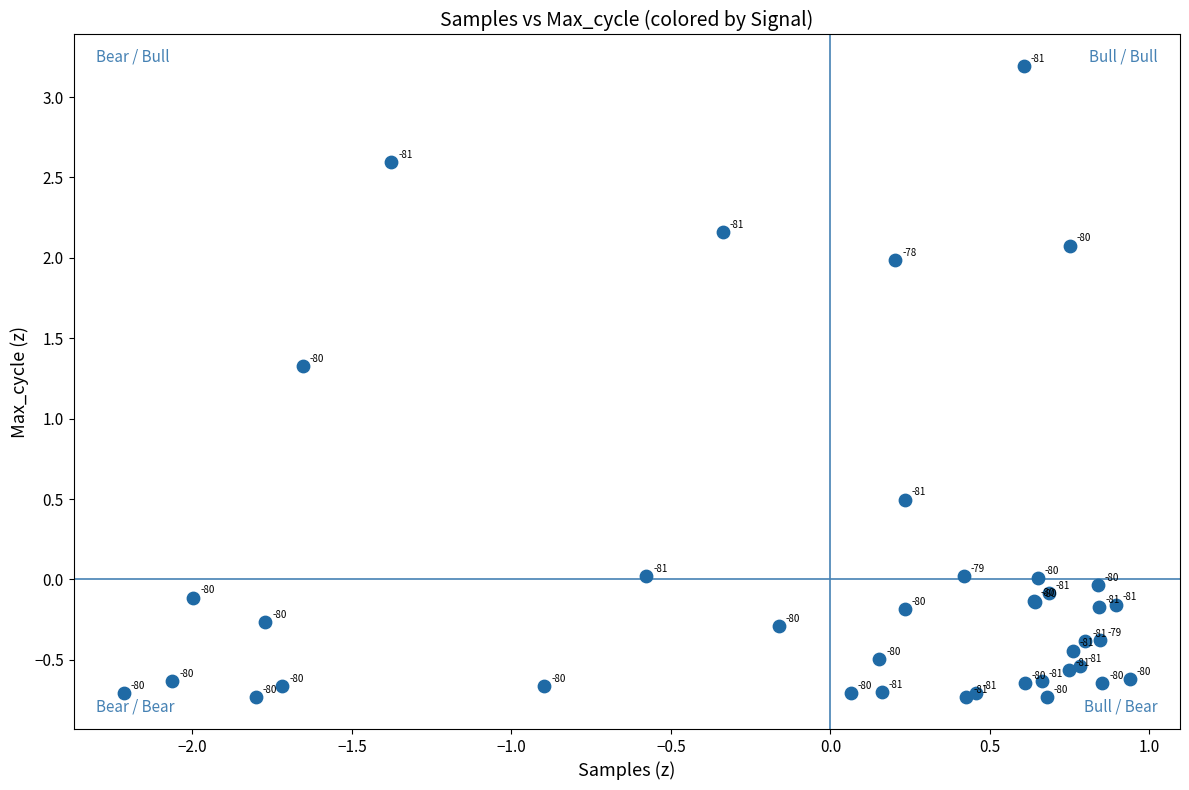

What Y value in the scatter plot is closest to 1?

1.3